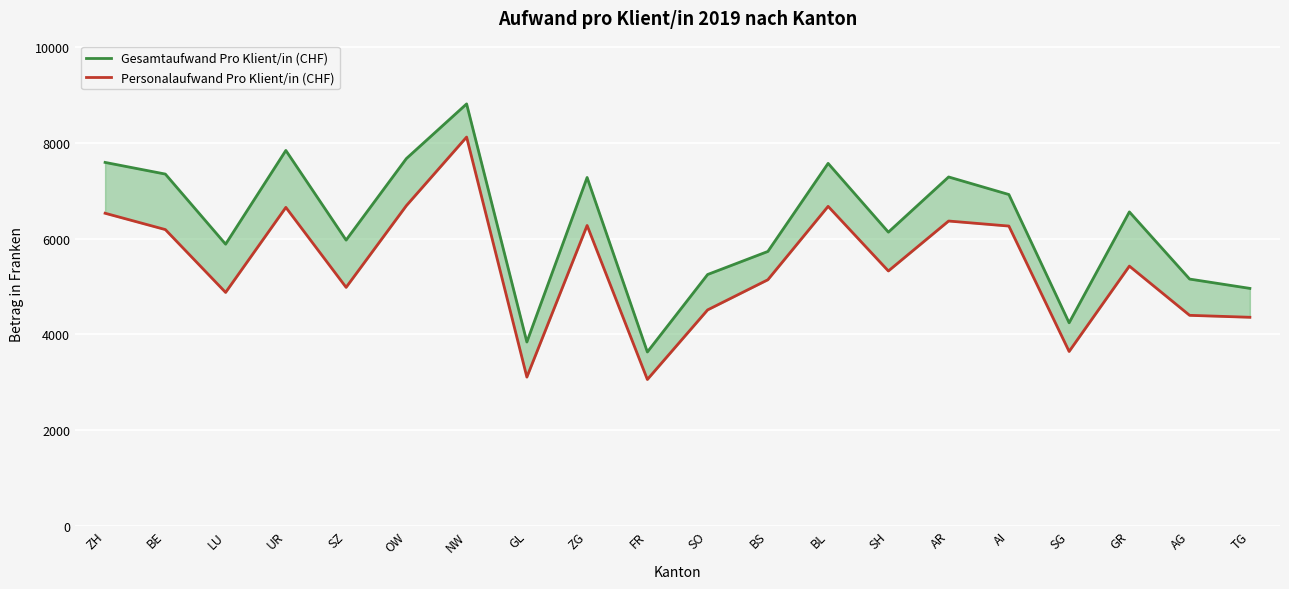

Reading left to right, transcribe all the data shown in this chart.

Gesamtaufwand Pro Klient/in (CHF): 7591.8	7348.0	5882.4	7841.9	5967.5	7671.9	8815.1	3837.0	7276.5	3628.4	5248.1	5730.2	7571.6	6133.5	7287.7	6920.5	4238.6	6557.0	5152.8	4957.9
Personalaufwand Pro Klient/in (CHF): 6529.1	6187.6	4873.6	6651.5	4979.4	6687.7	8121.8	3103.2	6273.4	3053.3	4508.2	5138.5	6673.1	5321.9	6366.3	6261.0	3638.9	5423.8	4394.6	4353.9